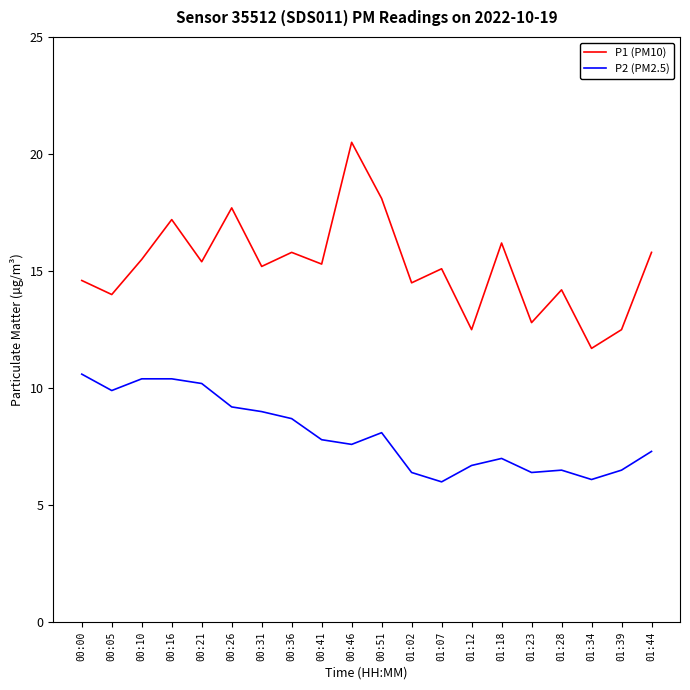

What position from the right is 00:46?

11